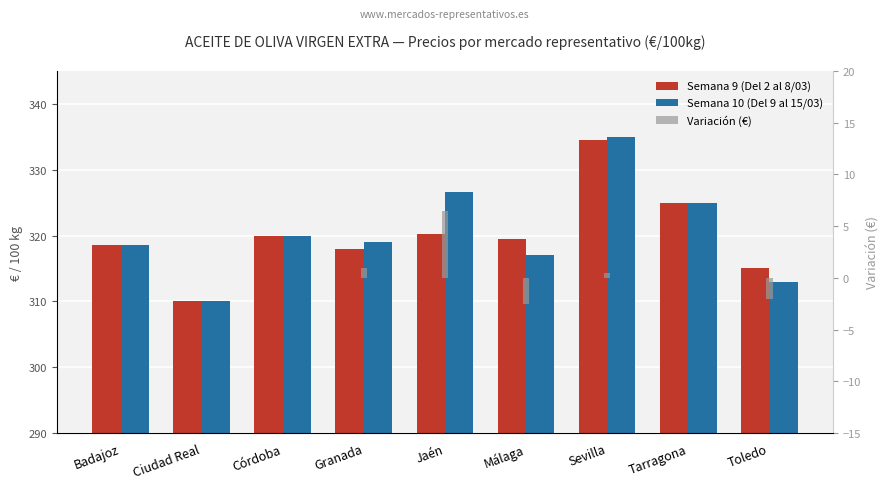

Reading right to left, what are all the values shown in this chart?

Semana 9 (Del 2 al 8/03): 315.0	325.0	334.5	319.5	320.2	318.0	320.0	310.0	318.6
Semana 10 (Del 9 al 15/03): 313.0	325.0	335.0	317.0	326.6	319.0	320.0	310.0	318.6
Variación (€): -2.0	0.0	0.5	-2.5	6.4	1.0	0.0	0.0	0.0